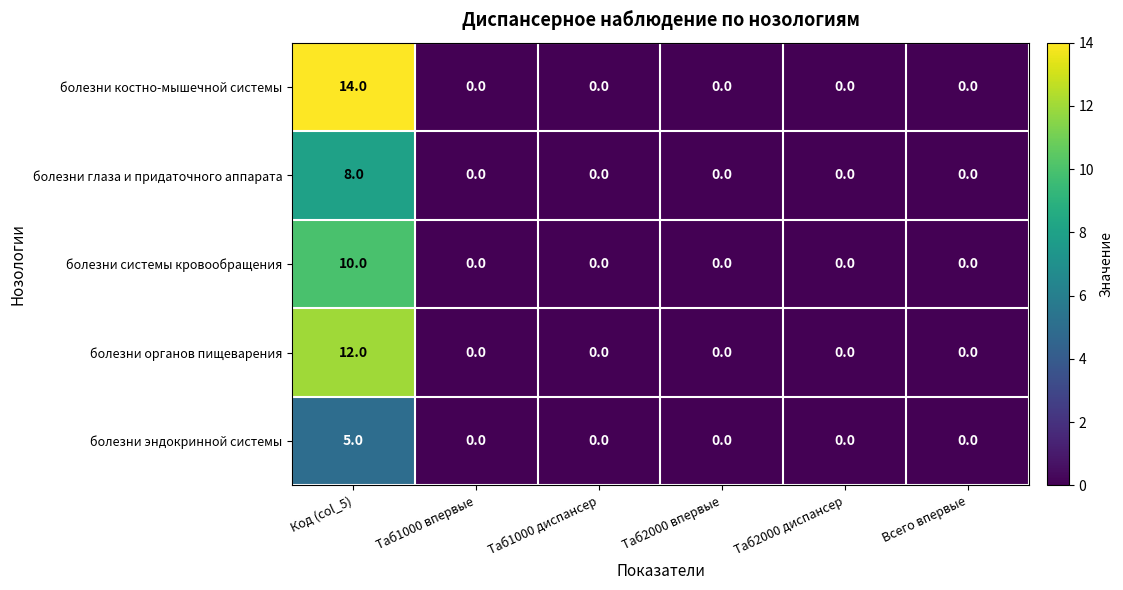

True or false: болезни системы кровообращения has a value of 5 at Таб1000 впервые.

False